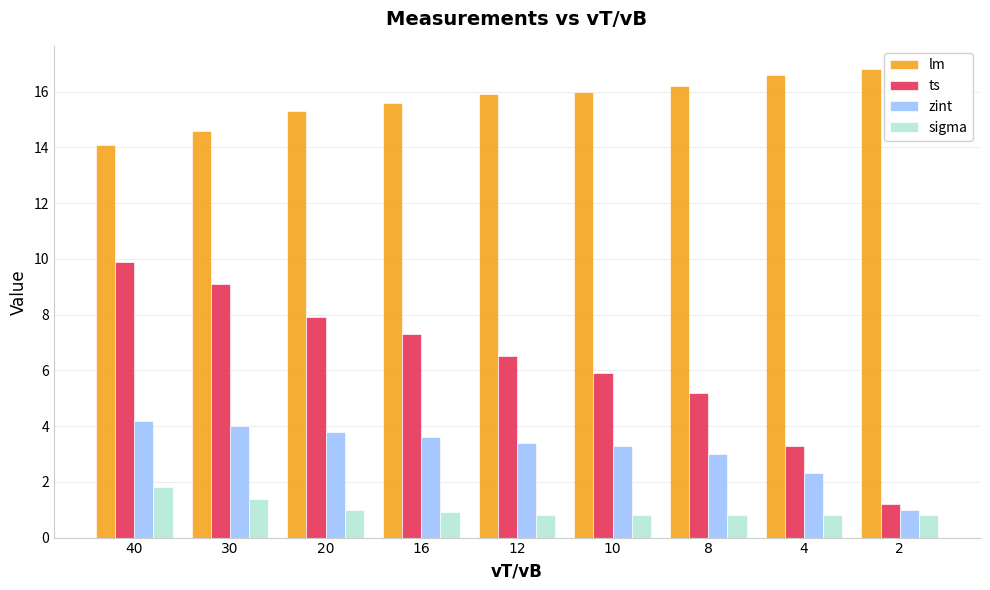

At which label does zint first exceed 3?

40